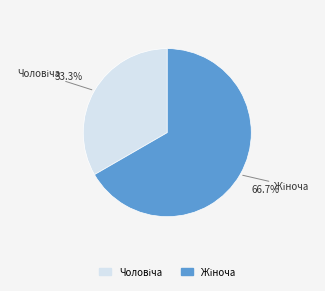

Does any single category account for the majority?

Yes